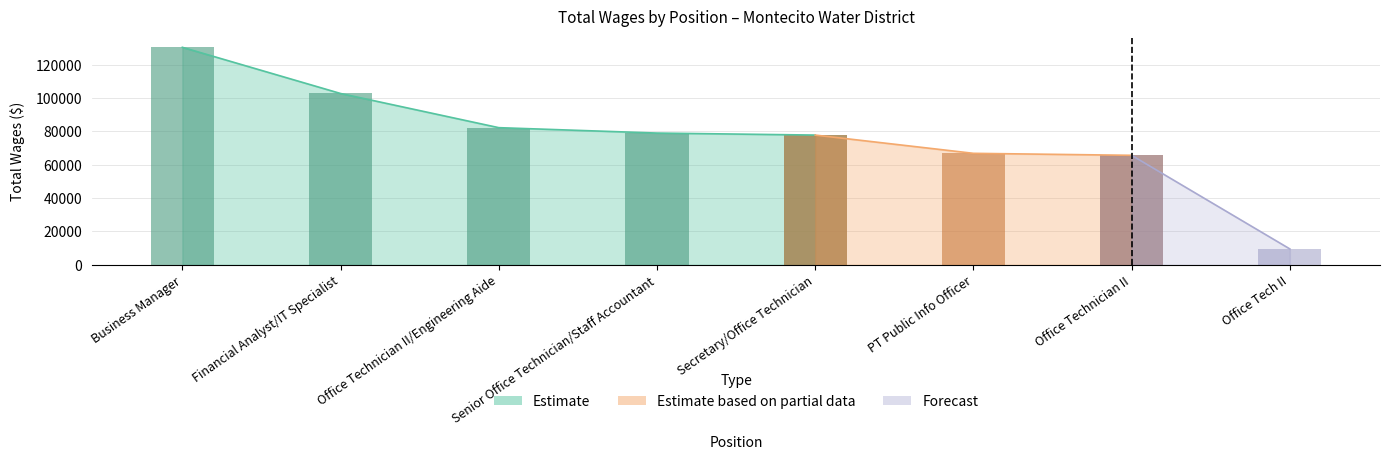

Which has a higher value, Business Manager or Office Tech II?

Business Manager